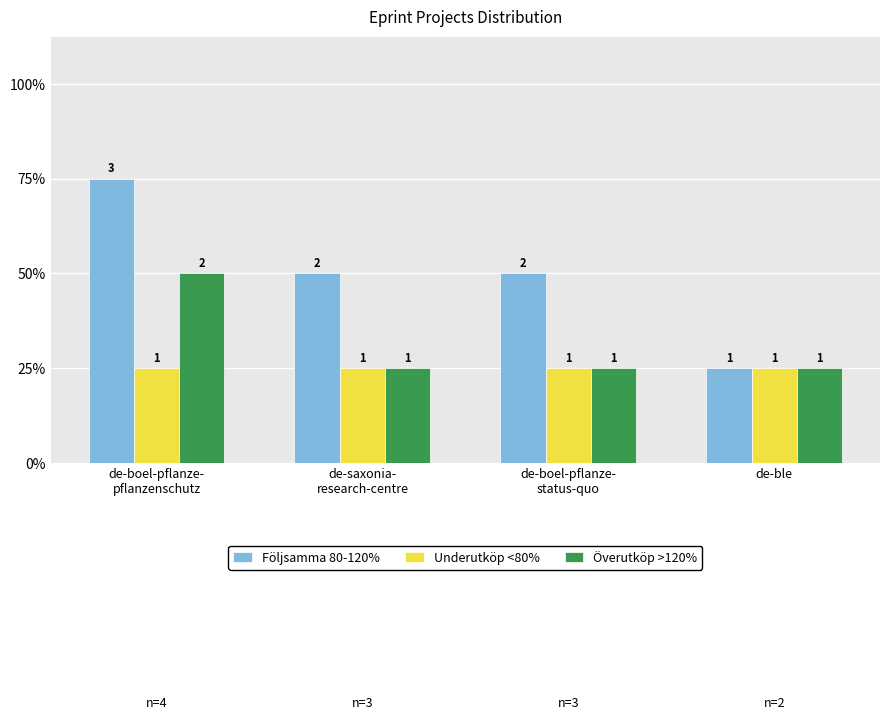

Which series has the largest range (max minus min)?

Följsamma 80-120%